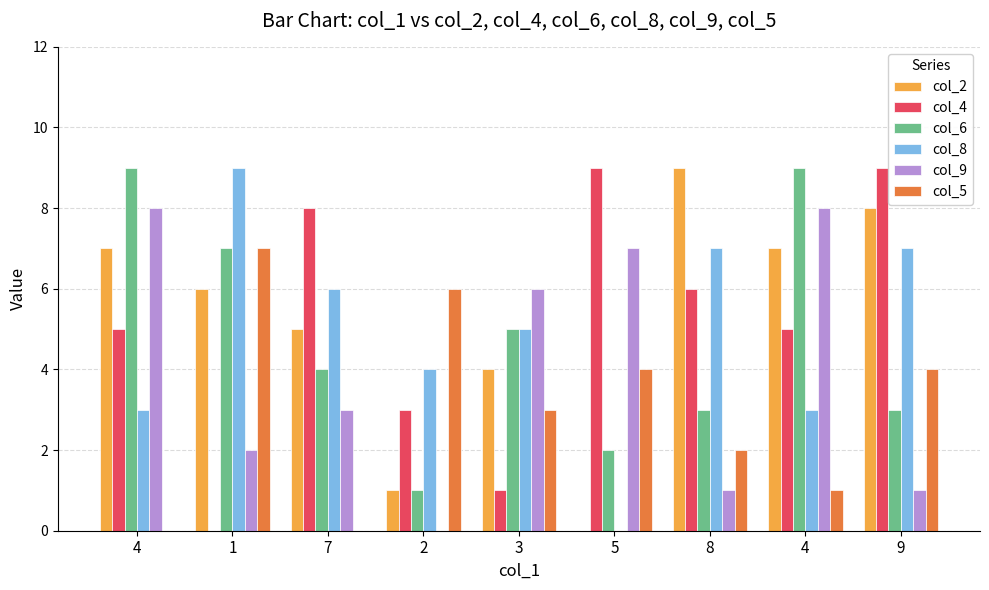

Reading left to right, transcribe all the data shown in this chart.

col_2: 4=7	1=6	7=5	2=1	3=4	5=0	8=9	4=7	9=8
col_4: 4=5	1=0	7=8	2=3	3=1	5=9	8=6	4=5	9=9
col_6: 4=9	1=7	7=4	2=1	3=5	5=2	8=3	4=9	9=3
col_8: 4=3	1=9	7=6	2=4	3=5	5=0	8=7	4=3	9=7
col_9: 4=8	1=2	7=3	2=0	3=6	5=7	8=1	4=8	9=1
col_5: 4=0	1=7	7=0	2=6	3=3	5=4	8=2	4=1	9=4